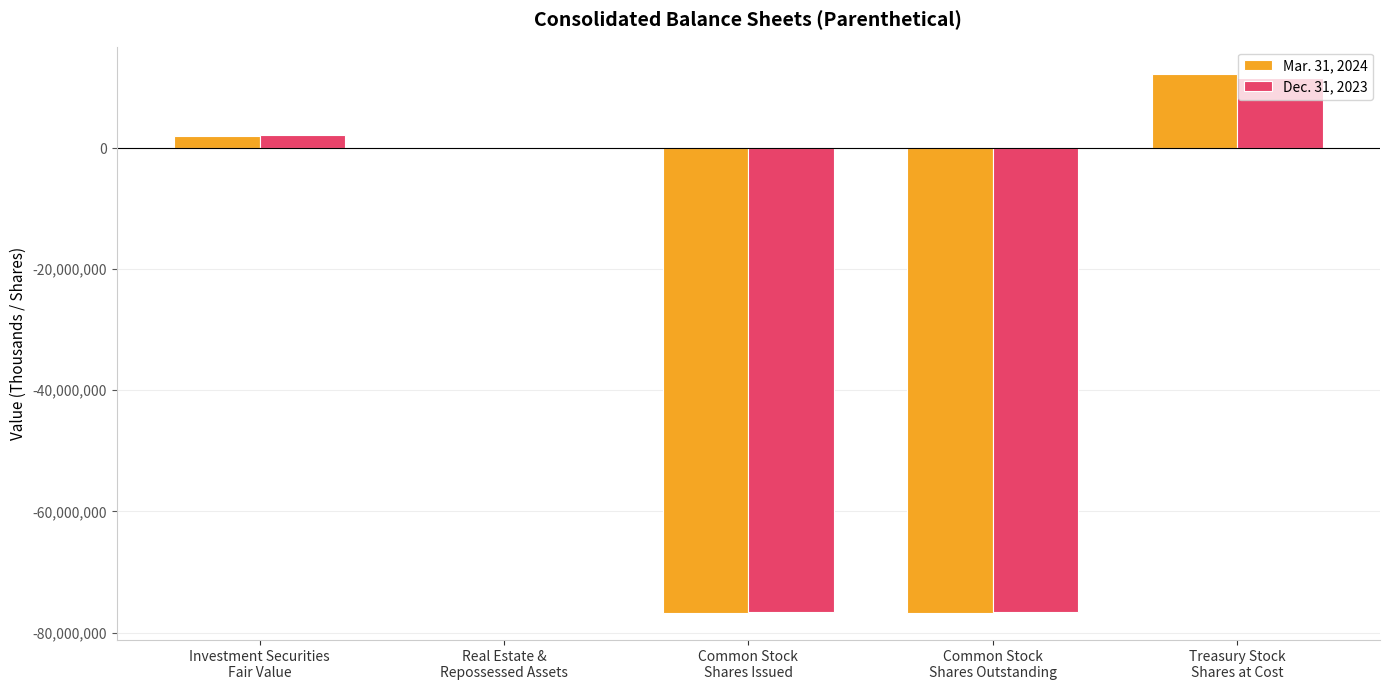

Reading right to left, list all the values displayed in this chart.

Mar. 31, 2024: Treasury Stock
Shares at Cost=12277965	Common Stock
Shares Outstanding=-76793000	Common Stock
Shares Issued=-76793000	Real Estate &
Repossessed Assets=-5355	Investment Securities
Fair Value=2000065
Dec. 31, 2023: Treasury Stock
Shares at Cost=11626115	Common Stock
Shares Outstanding=-76593292	Common Stock
Shares Issued=-76593292	Real Estate &
Repossessed Assets=-5355	Investment Securities
Fair Value=2072586